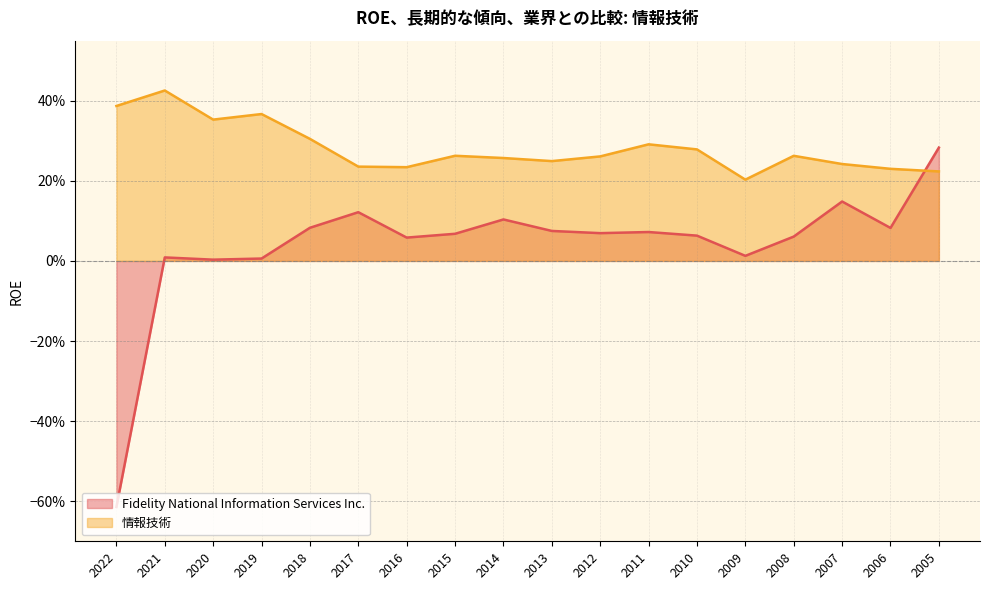

What is the sum of the Fidelity National Information Services Inc. values at 2010 and 2011?

0.1